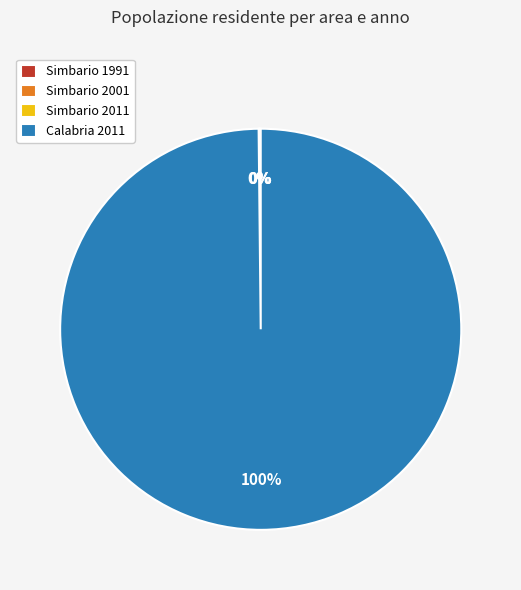

Does Calabria 2011 account for over 50% of the chart?

Yes